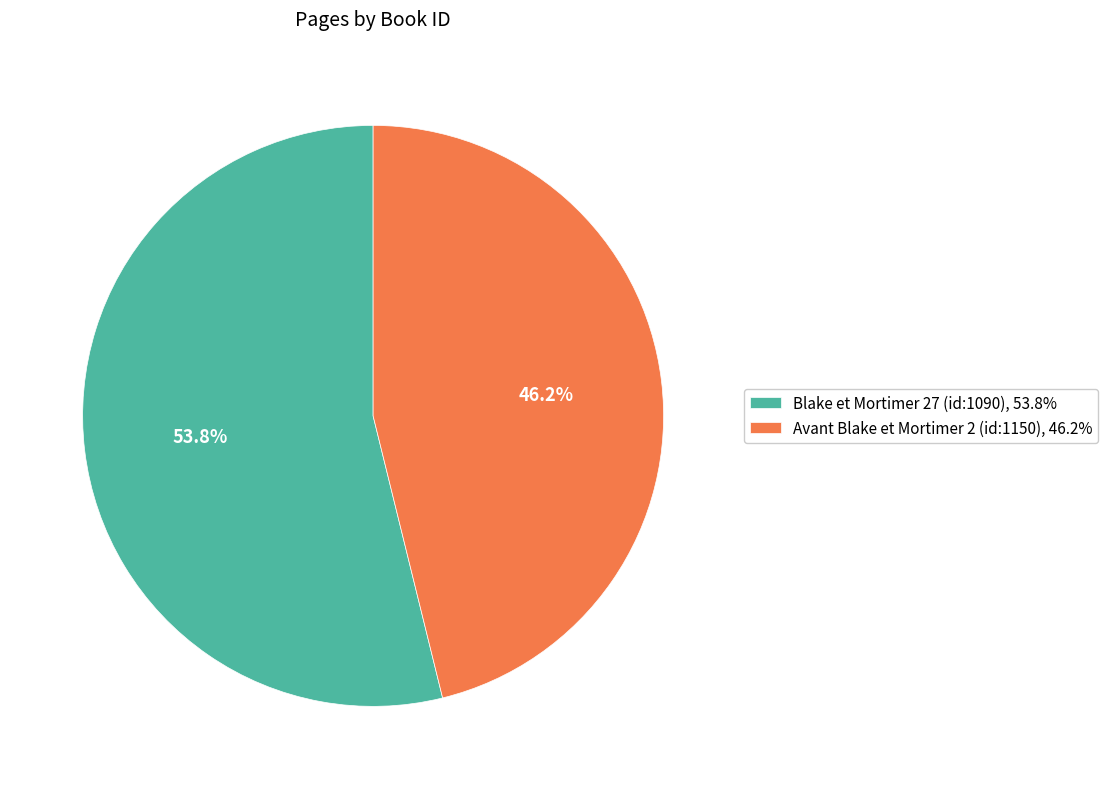

The Blake et Mortimer 27 (id:1090) slice represents 54% of the pie. True or false?

True